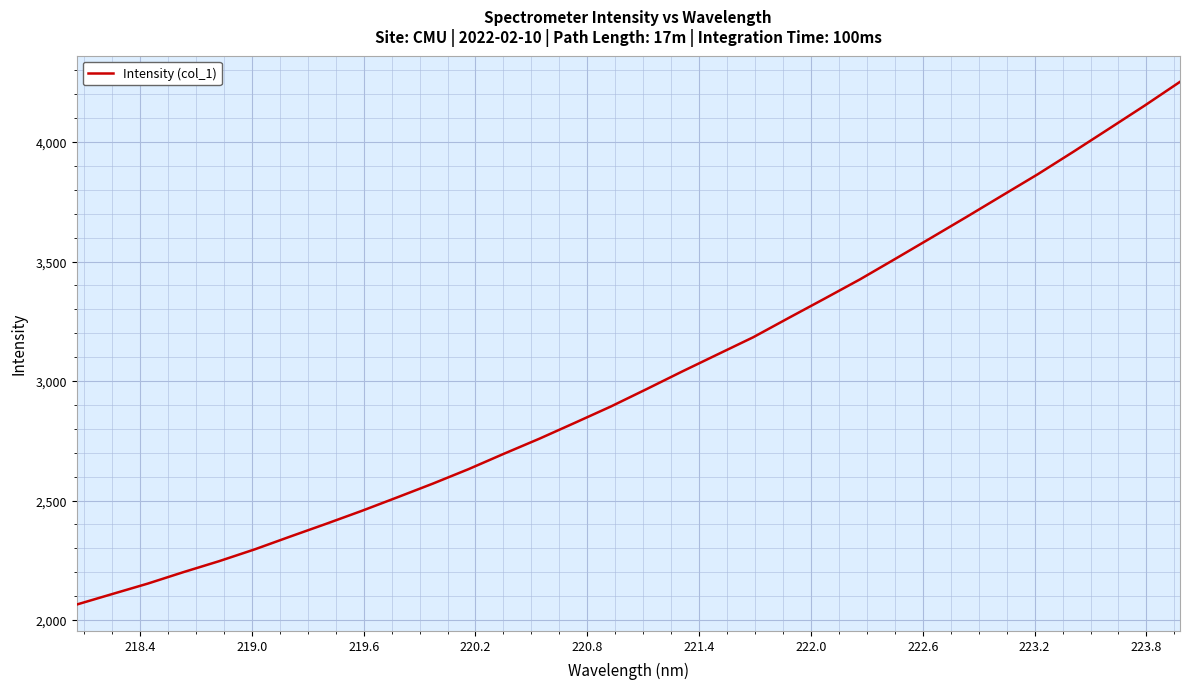

True or false: there are more than 0 points higher than both neighbors.

False